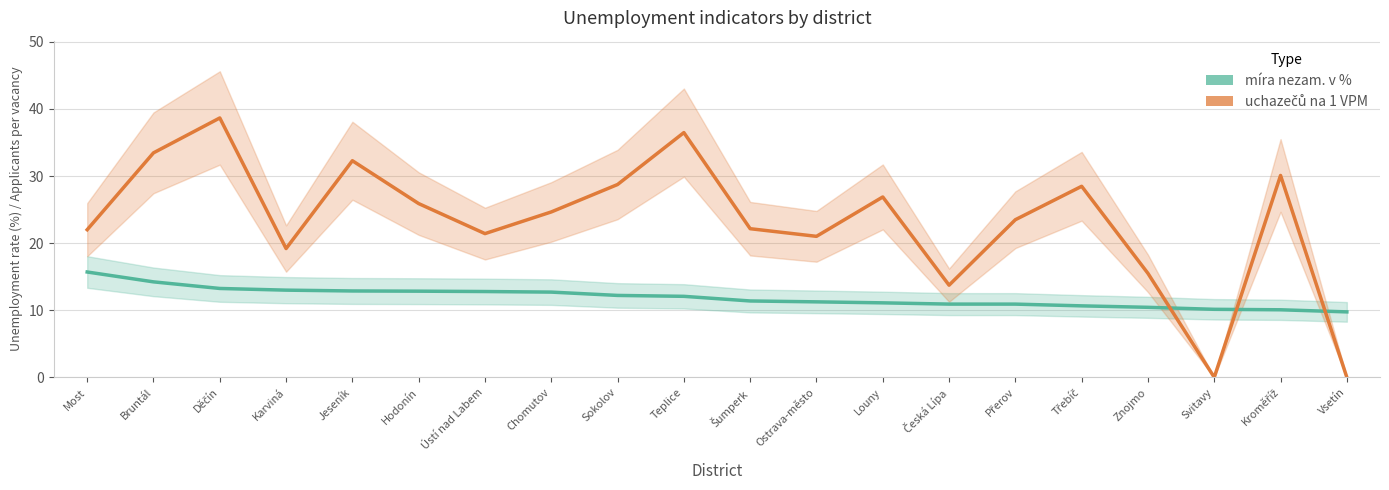

Reading left to right, extract all data points from this chart.

míra nezam. v %: 15.7	14.2	13.2	13.0	12.9	12.8	12.8	12.7	12.2	12.1	11.4	11.2	11.1	10.9	10.9	10.7	10.4	10.1	10.1	9.8
uchazečů na 1 VPM: 22.0	33.5	38.7	19.2	32.3	25.9	21.4	24.7	28.7	36.5	22.2	21.0	26.9	13.7	23.5	28.5	15.5	0.0	30.1	0.0